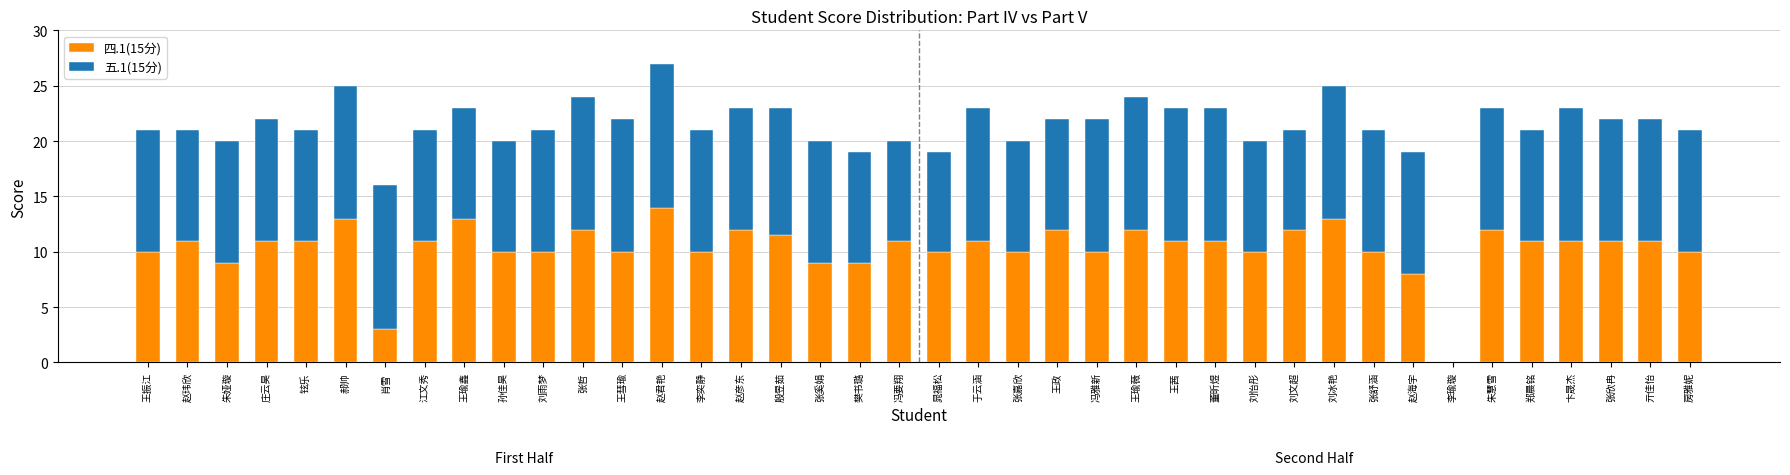

What is the total value across all series at 张嘉欣?

20.0